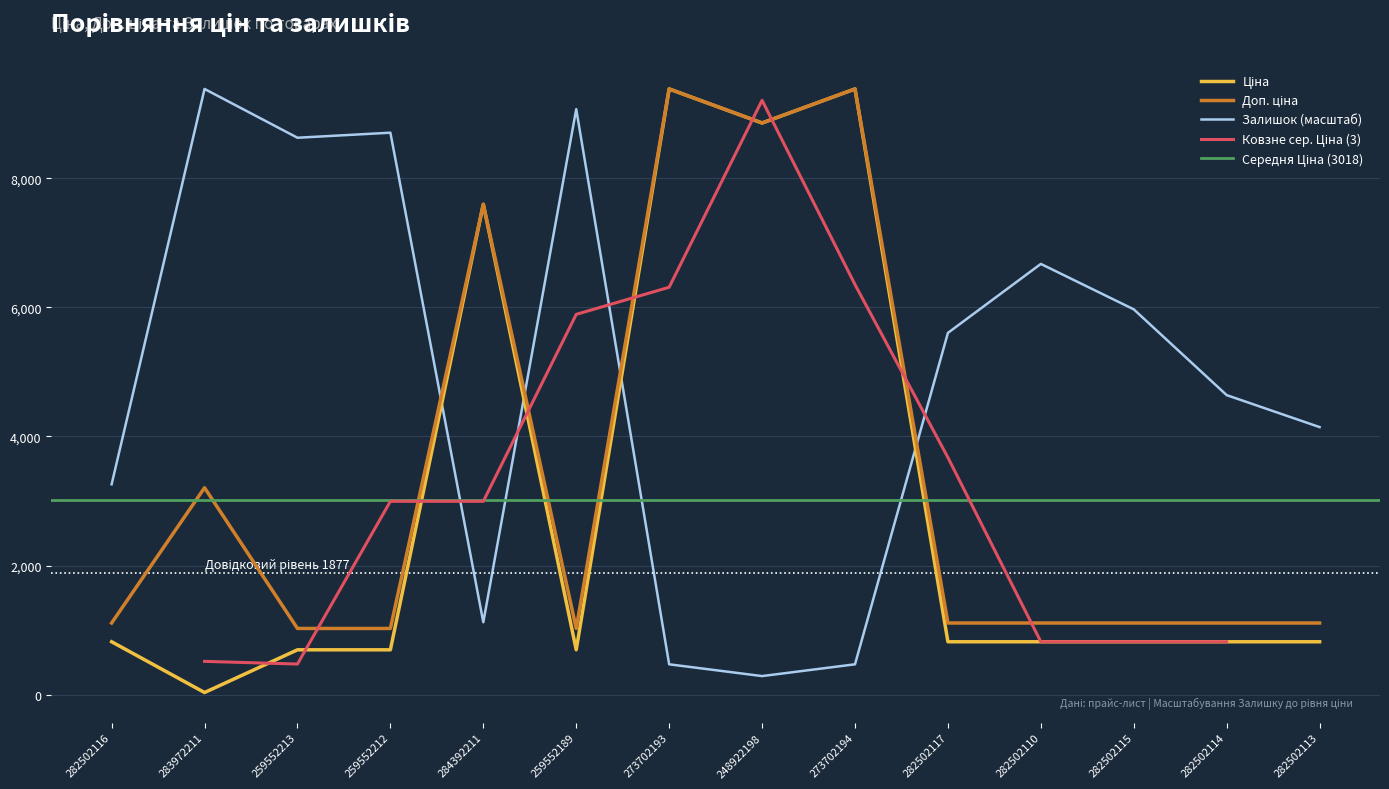

What is the approximate value of Ціна at 259552212?

693.7